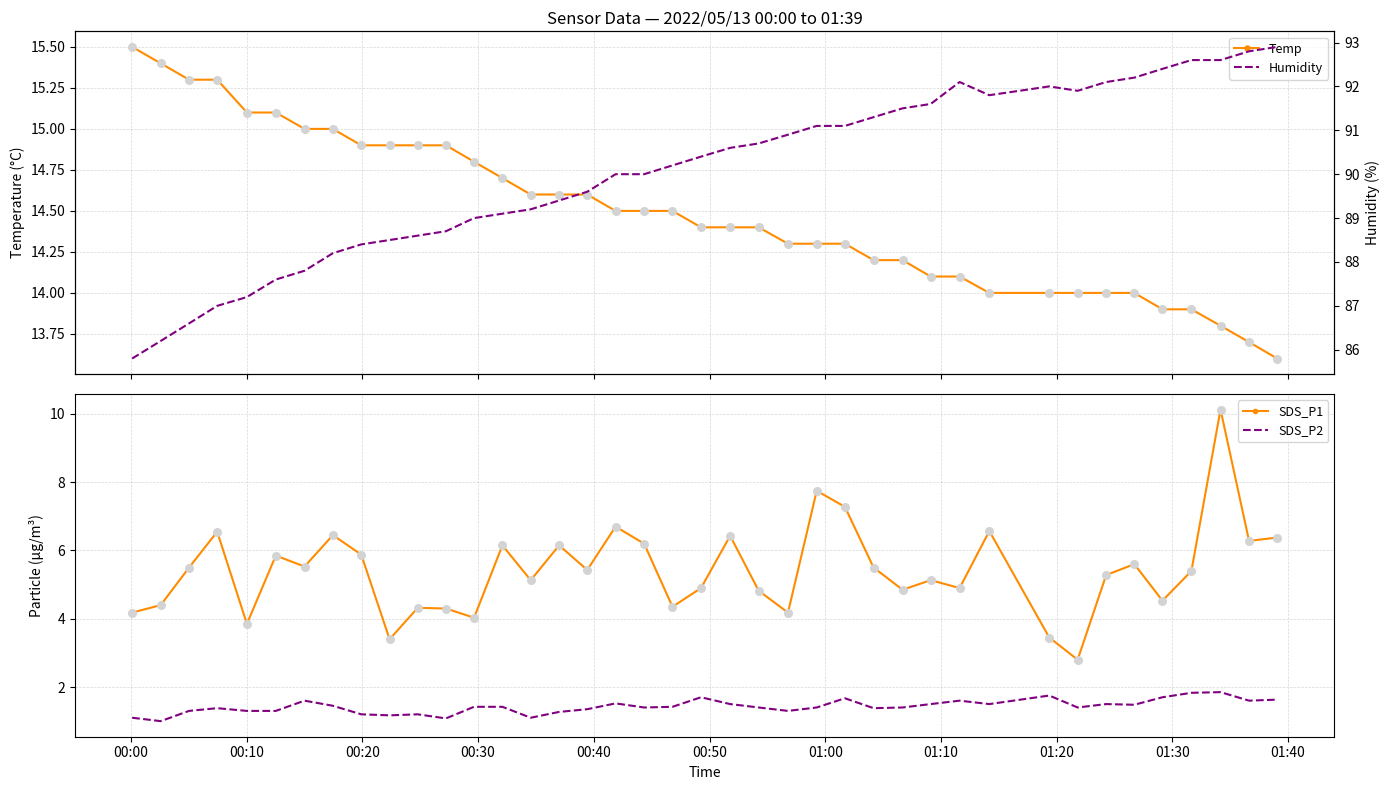

Which series has the largest total across all categories?

Humidity